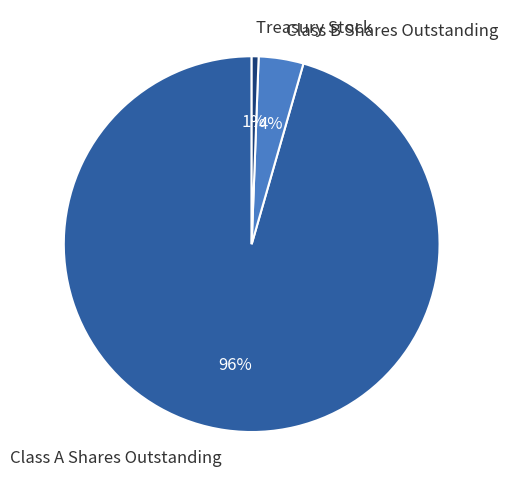

How many segments does this pie chart have?

3